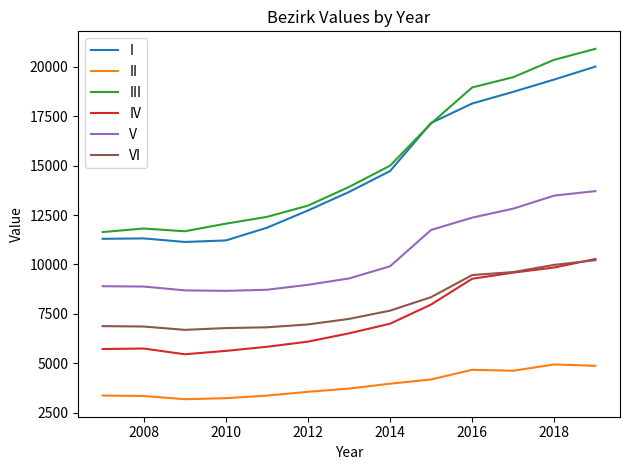

True or false: II and V cross at least once.

False